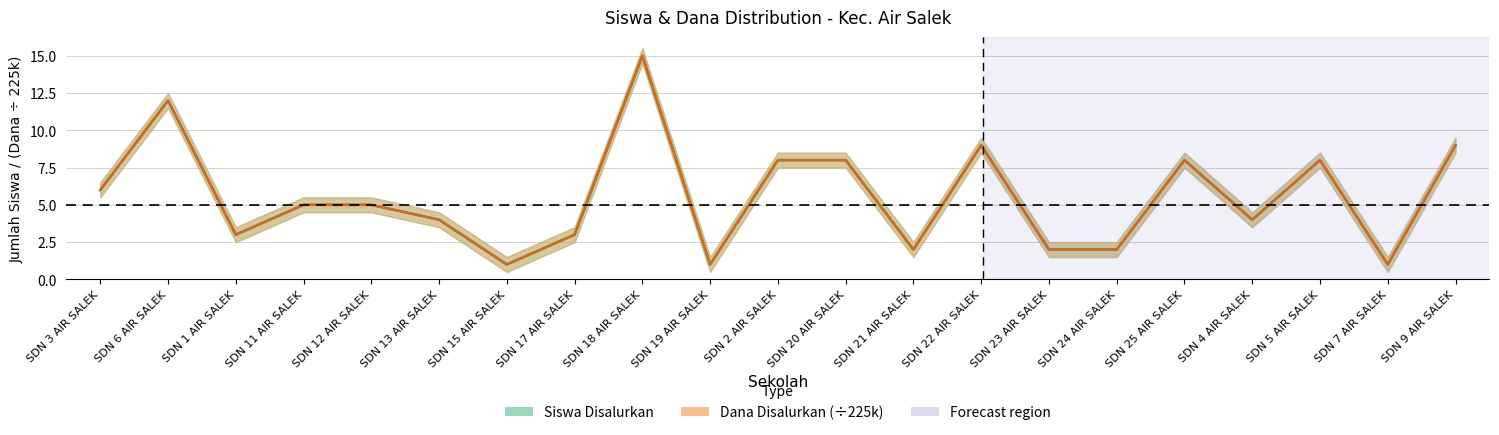

In Siswa Disalurkan, how many points are lower than both neighbors (excluding endpoints)?

6